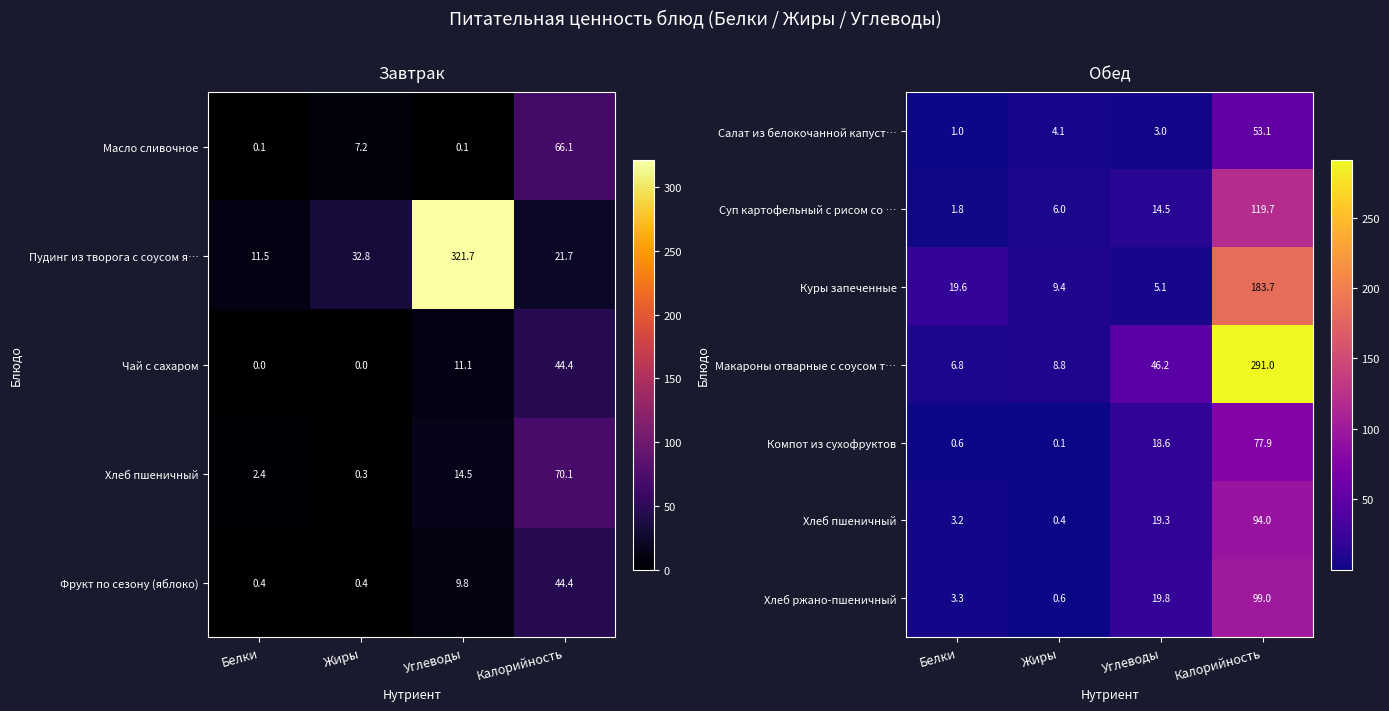

Which category has the lowest value in the Куры запеченные series?

Углеводы